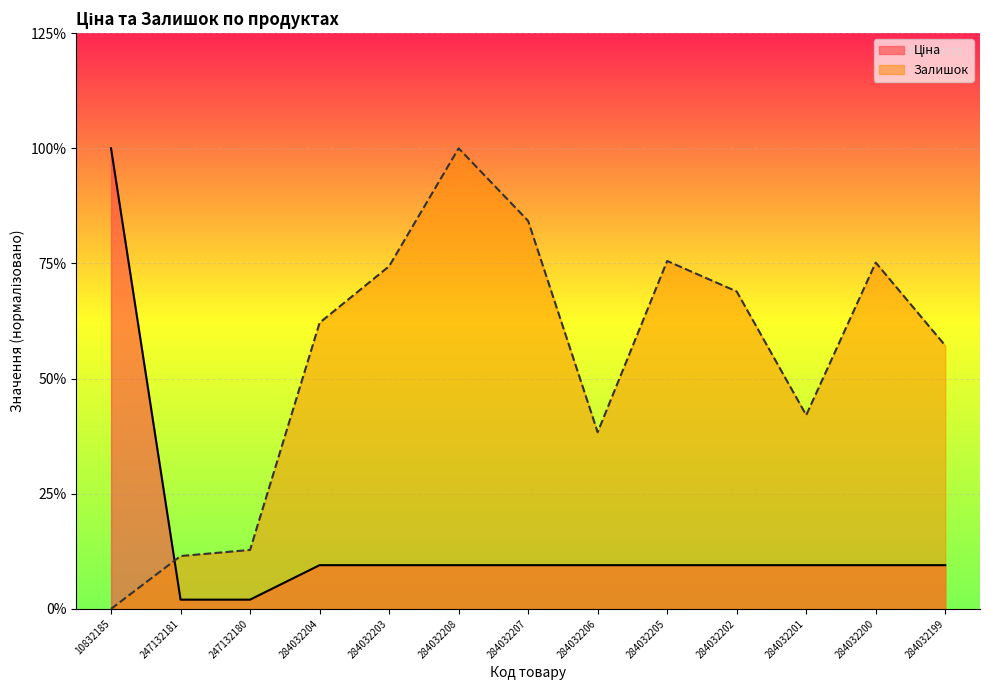

Which series has the widest spread of values?

Залишок